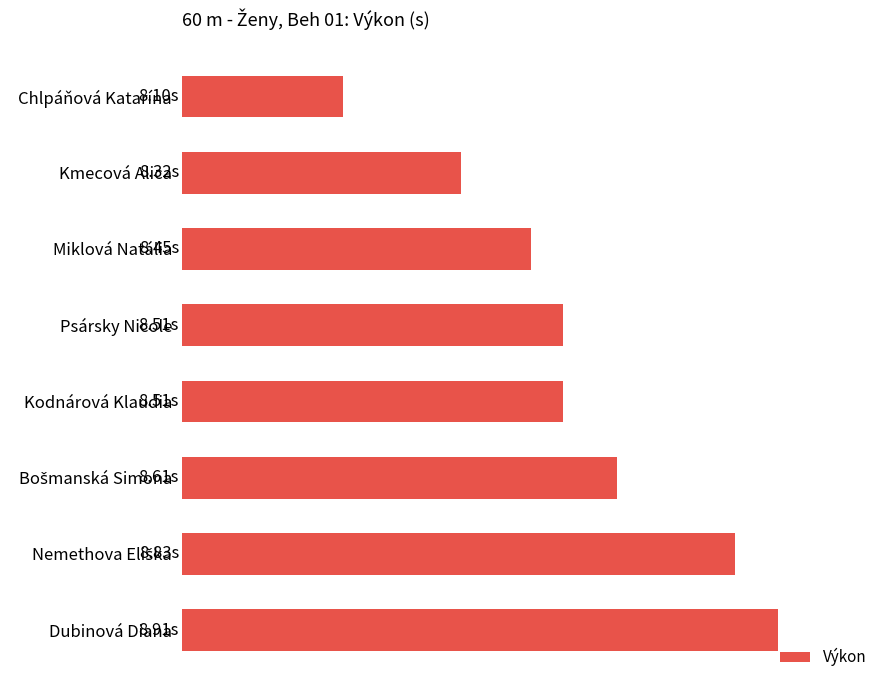

What is the difference between the second highest and minimum values?

0.7